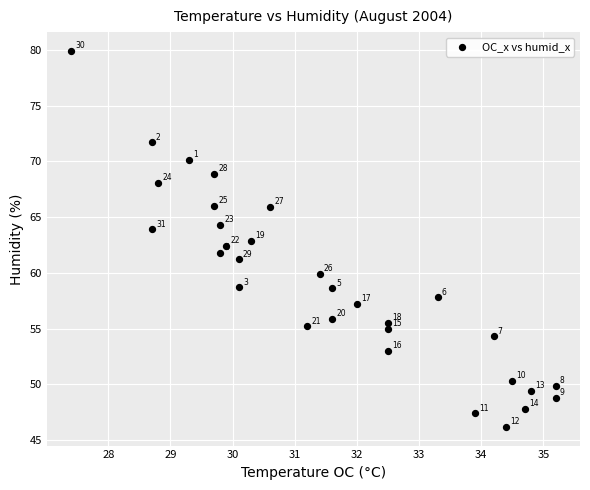

What is the range of X values (max minus min)?

7.8